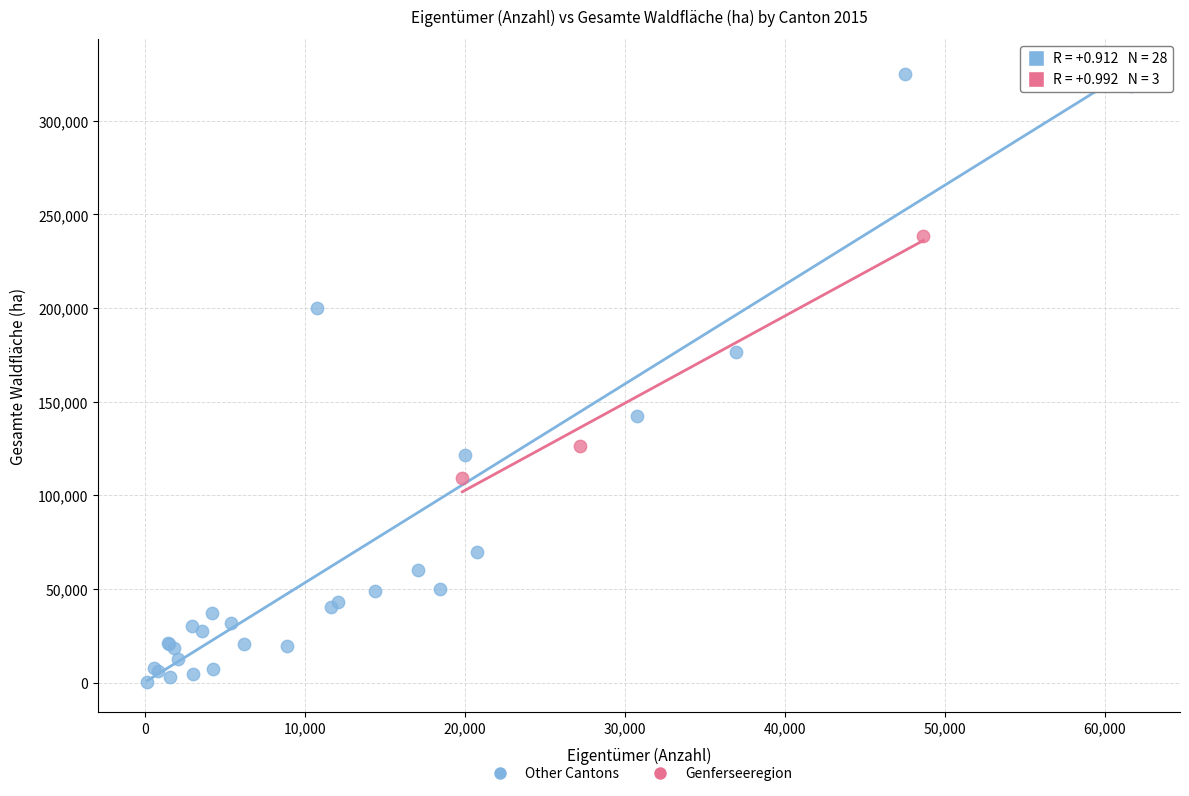

Which series reaches the minimum Y coordinate?

Other Cantons